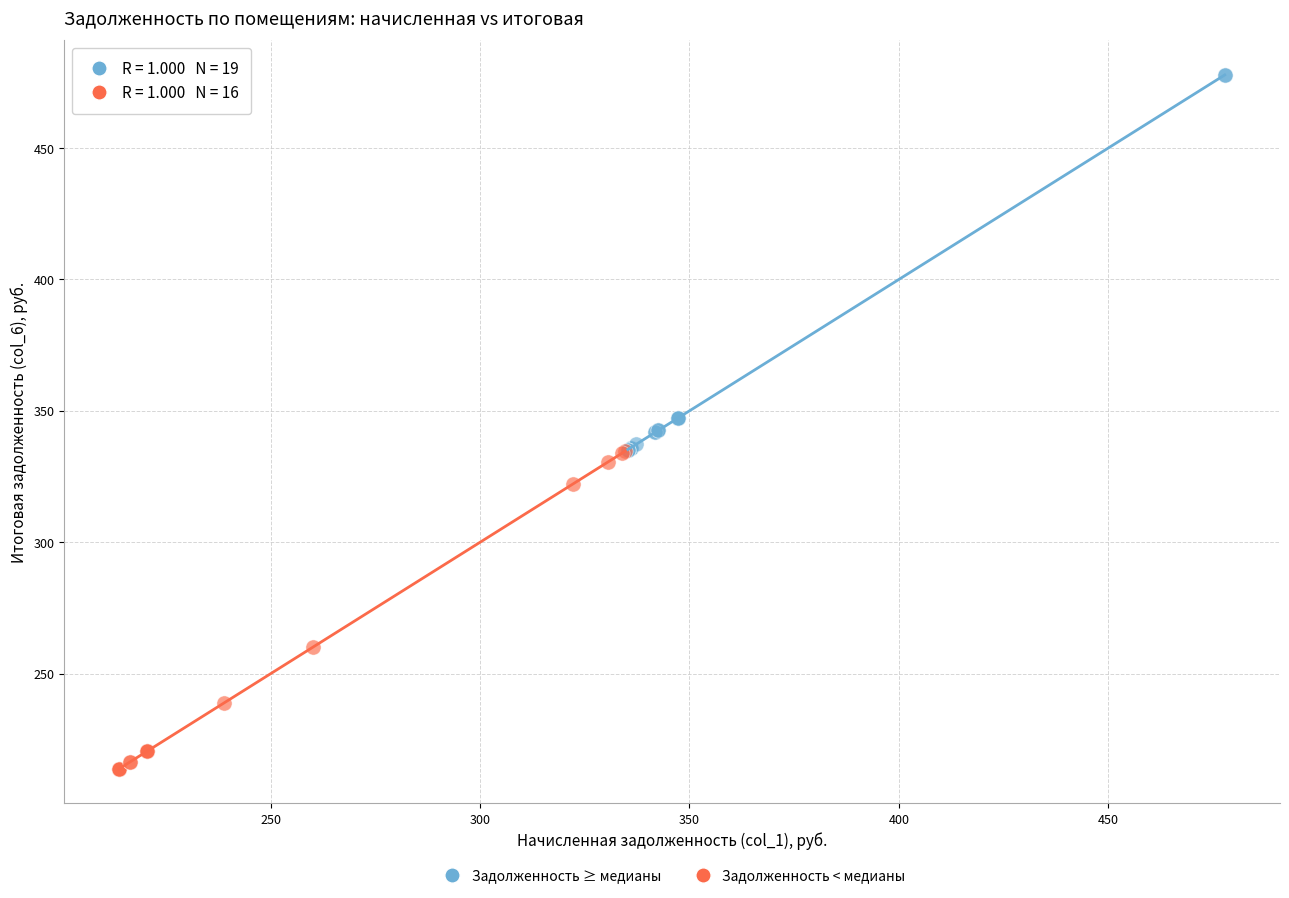

Which series reaches the maximum Y coordinate?

Задолженность ≥ медианы